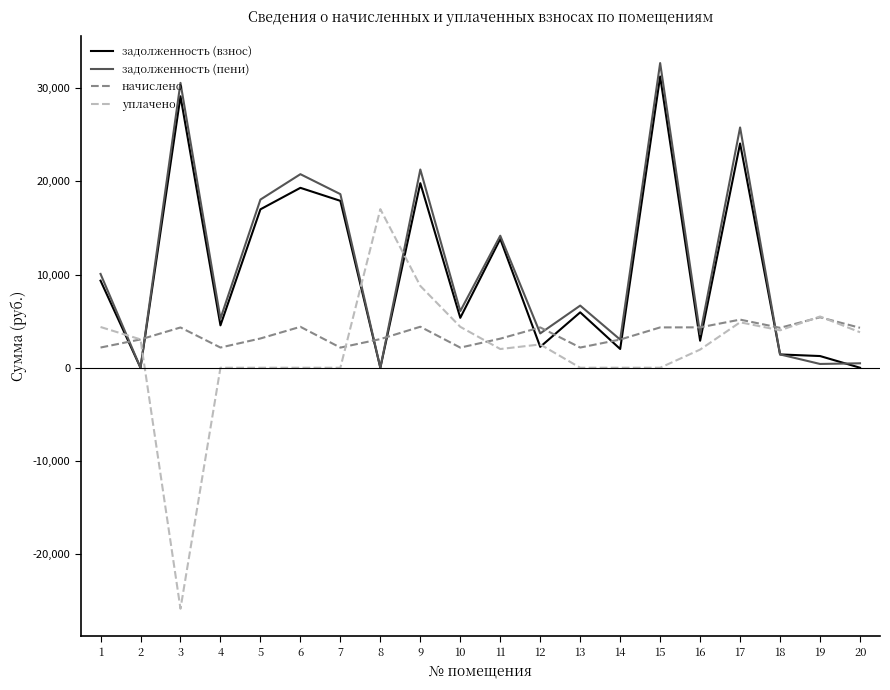

What is the minimum value shown in the chart?

-25852.8